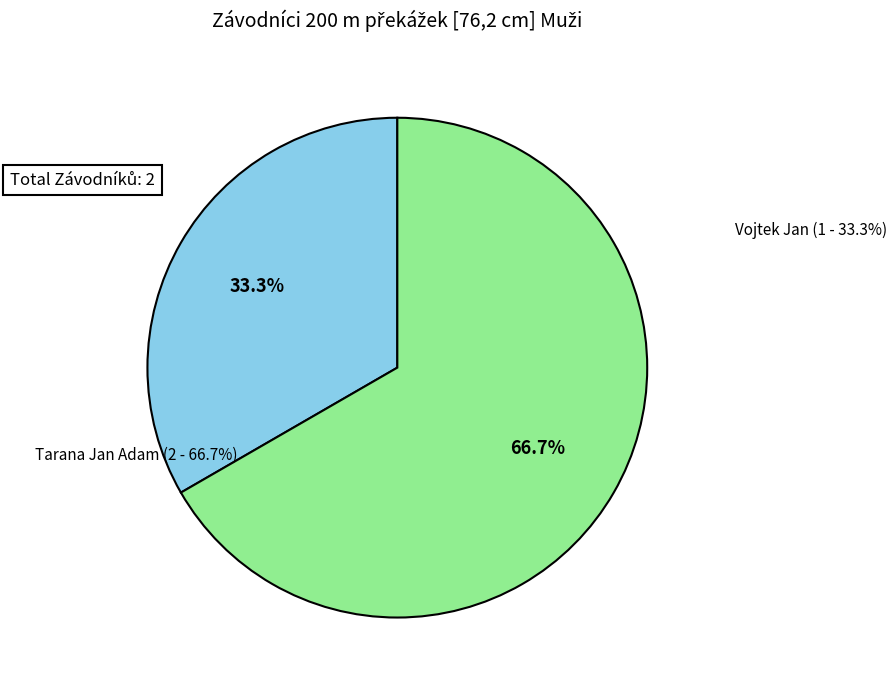

Count the number of slices in the pie.

2